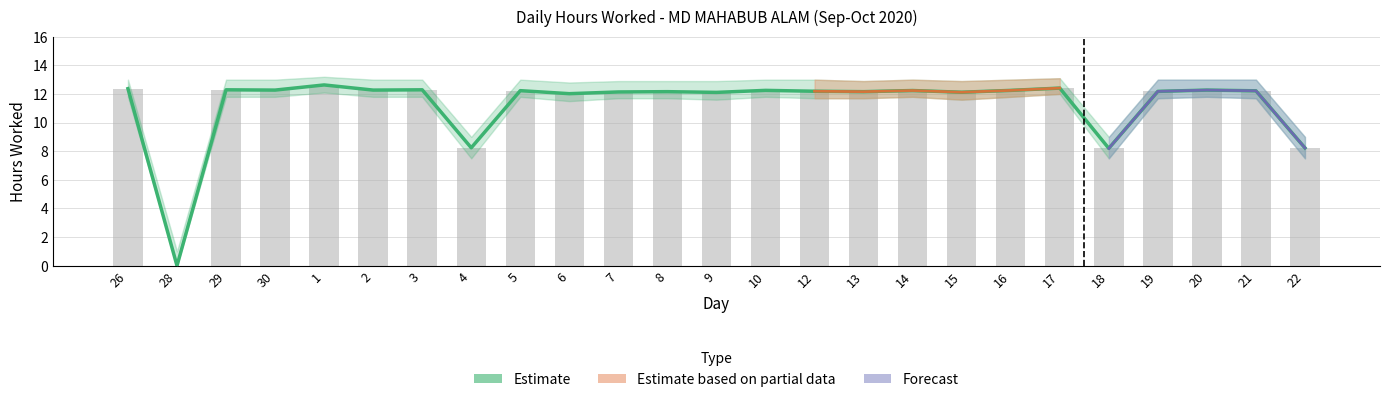

What is the label of the 9th bar from the right?

14